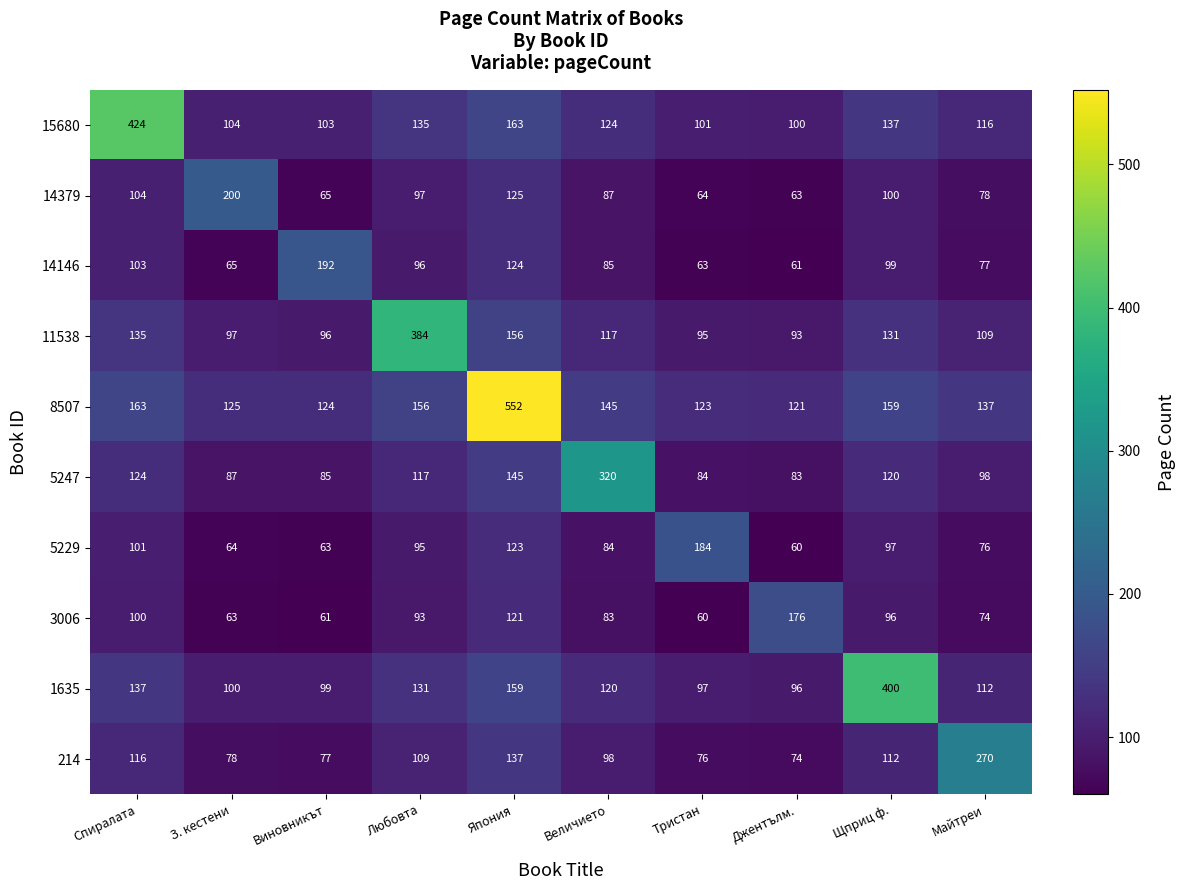

Which category has the highest value across all series?

Япония